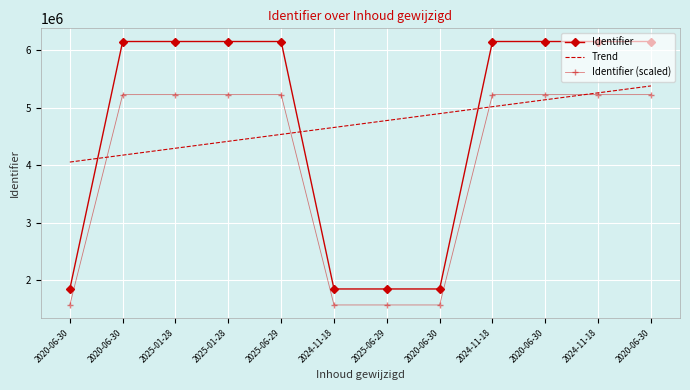

What is the difference between the Identifier values at 2020-06-30 and 2025-06-29?

4.0